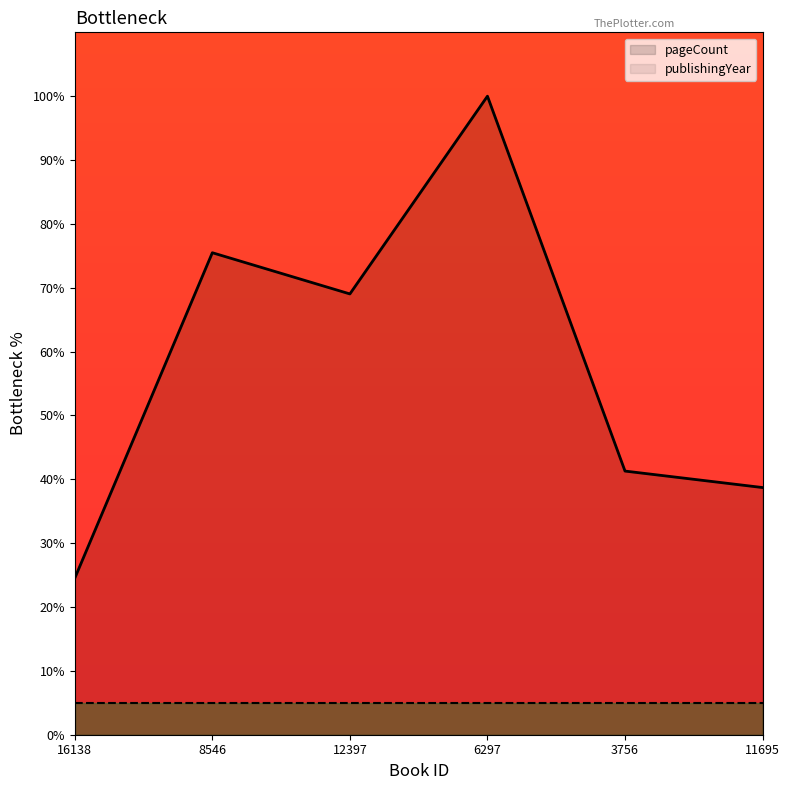

What is the value of the 6th point from the left?

38.7